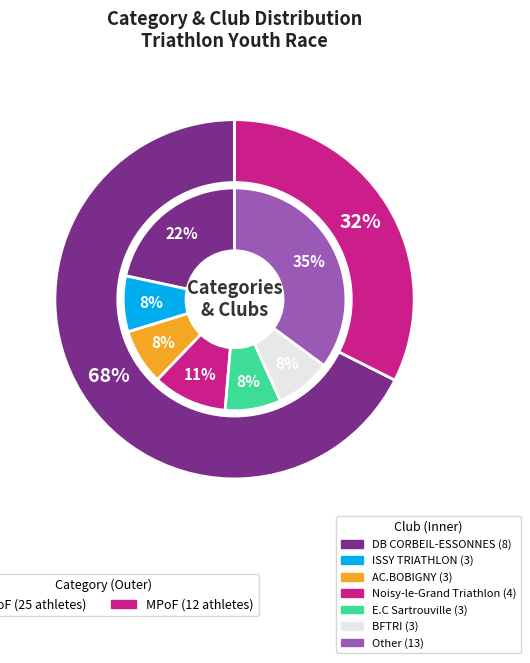

How many slices are in this pie chart?

2